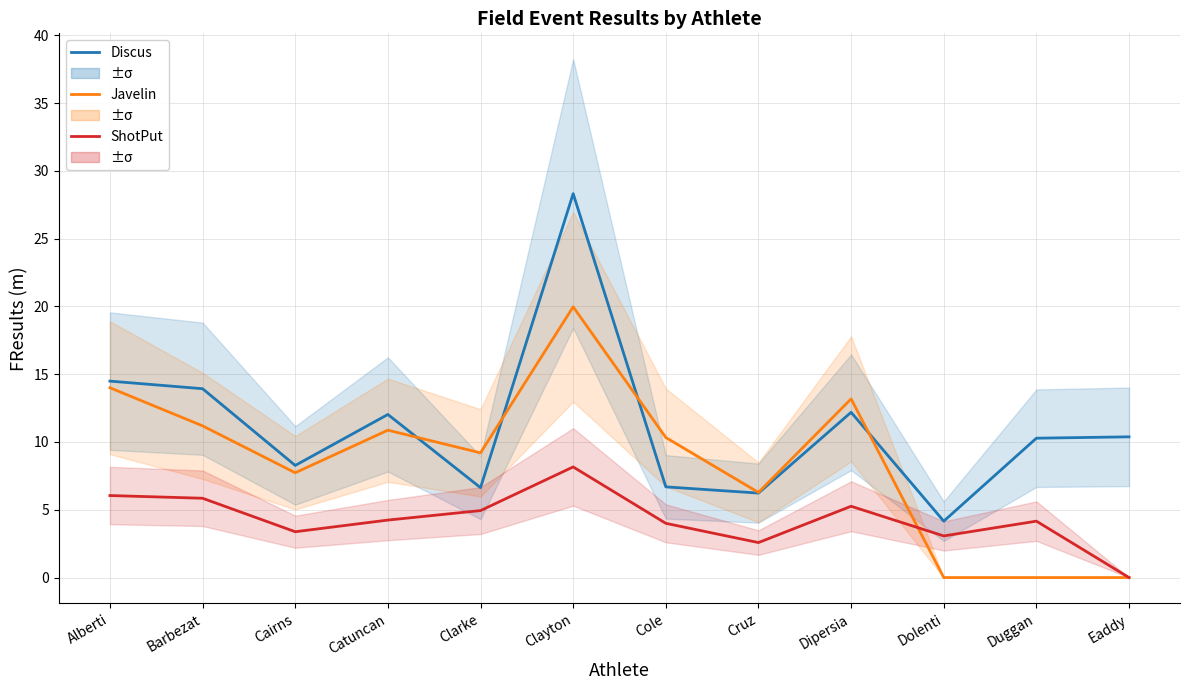

What are all the series names shown in the legend?

Discus, Javelin, ShotPut